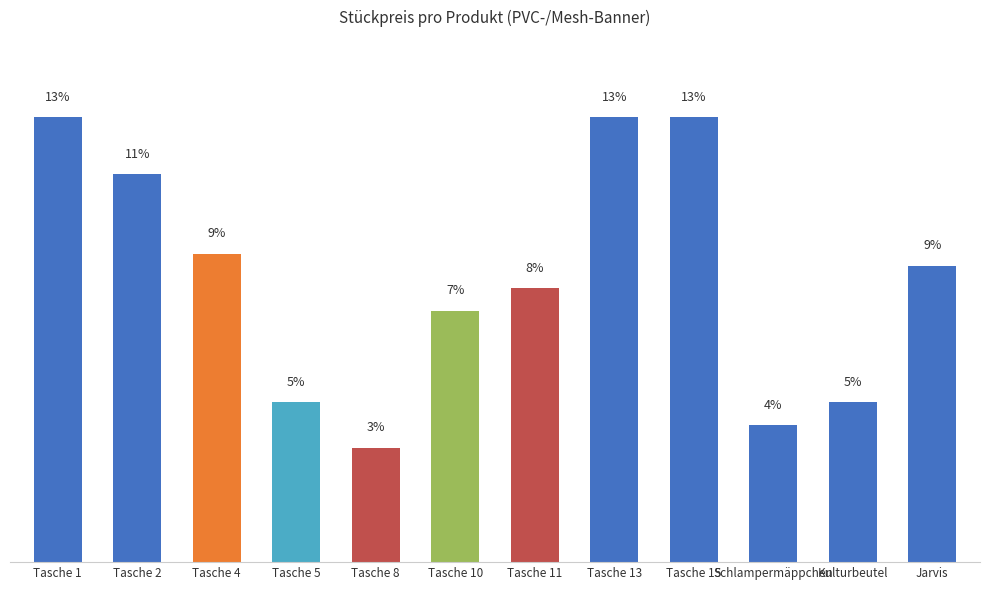

Does the chart contain stacked bars?

No